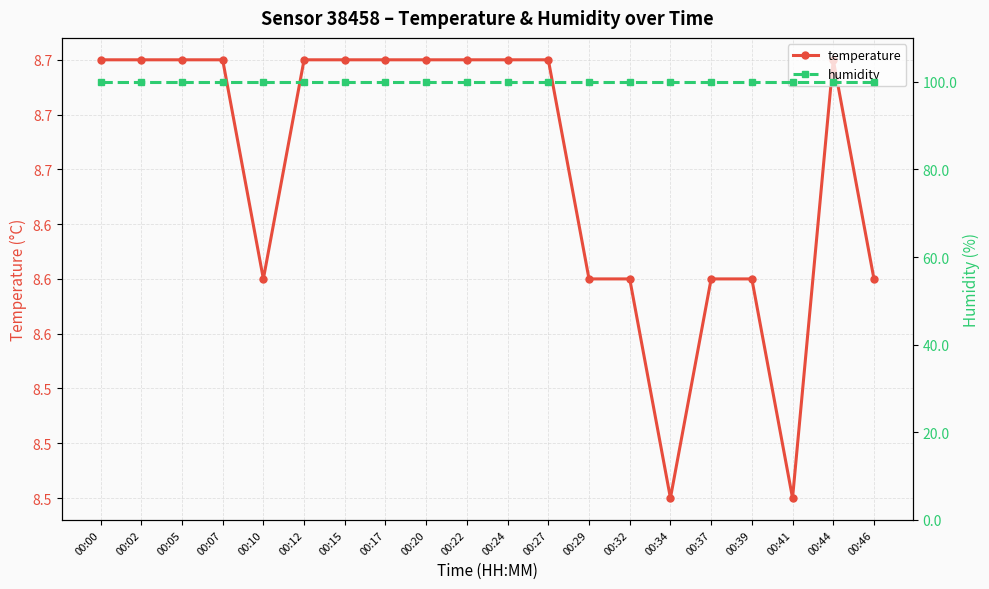

What is the average value of the humidity series?

99.9